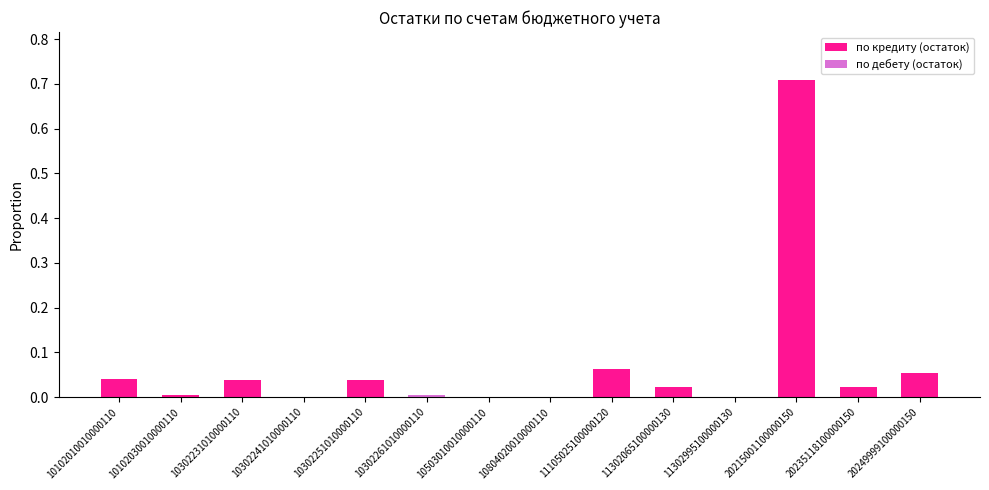

True or false: по кредиту (остаток) has a value of 0.3 at 20215001100000150.

False